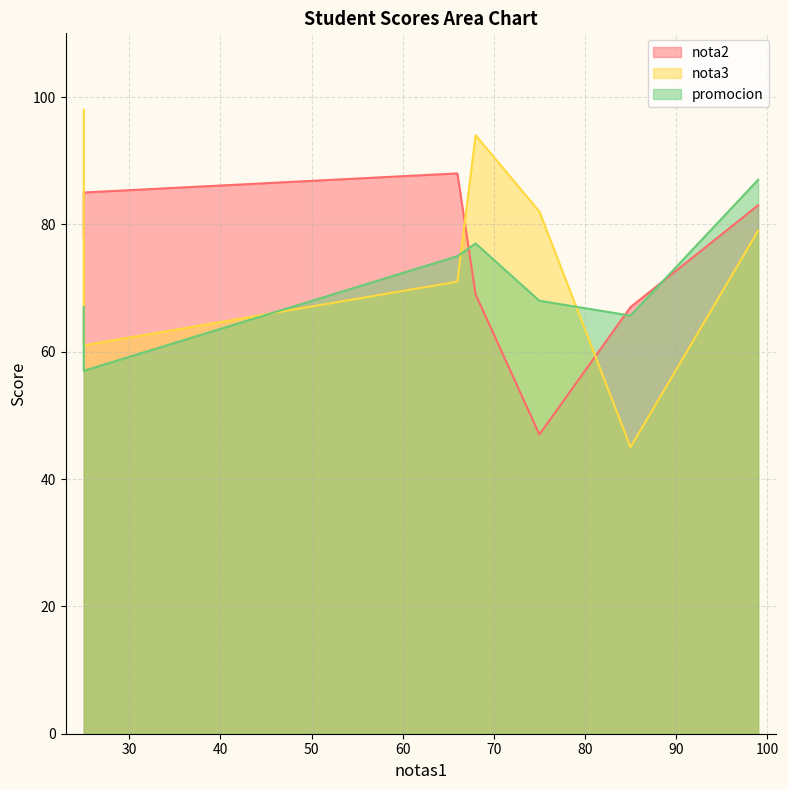

True or false: promocion and nota3 intersect in this chart.

True